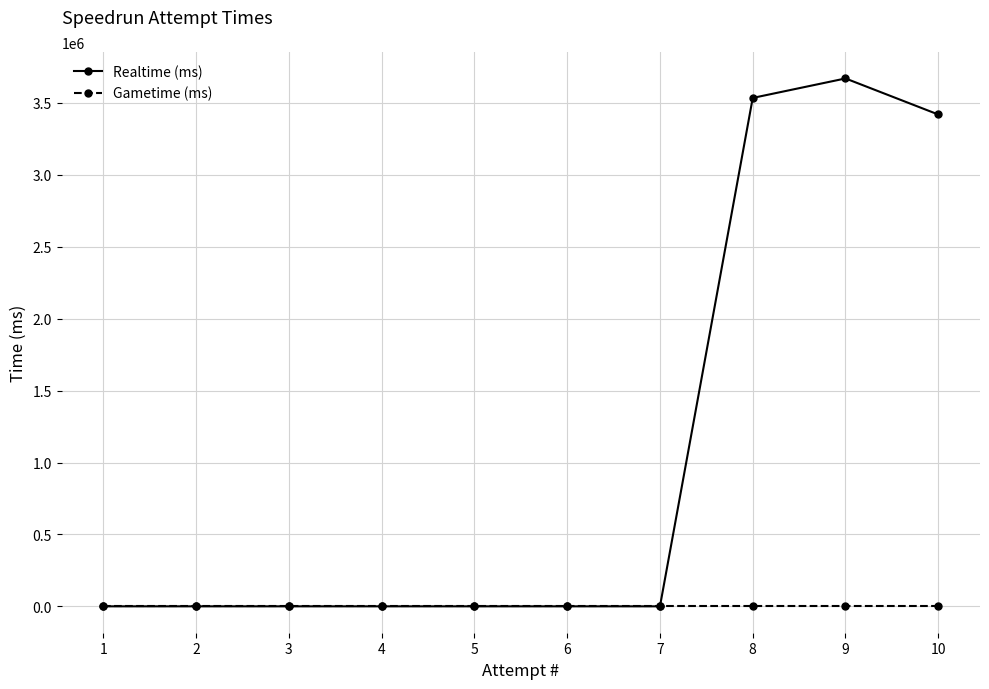

True or false: Realtime (ms) has more than 0 points higher than both neighbors.

True